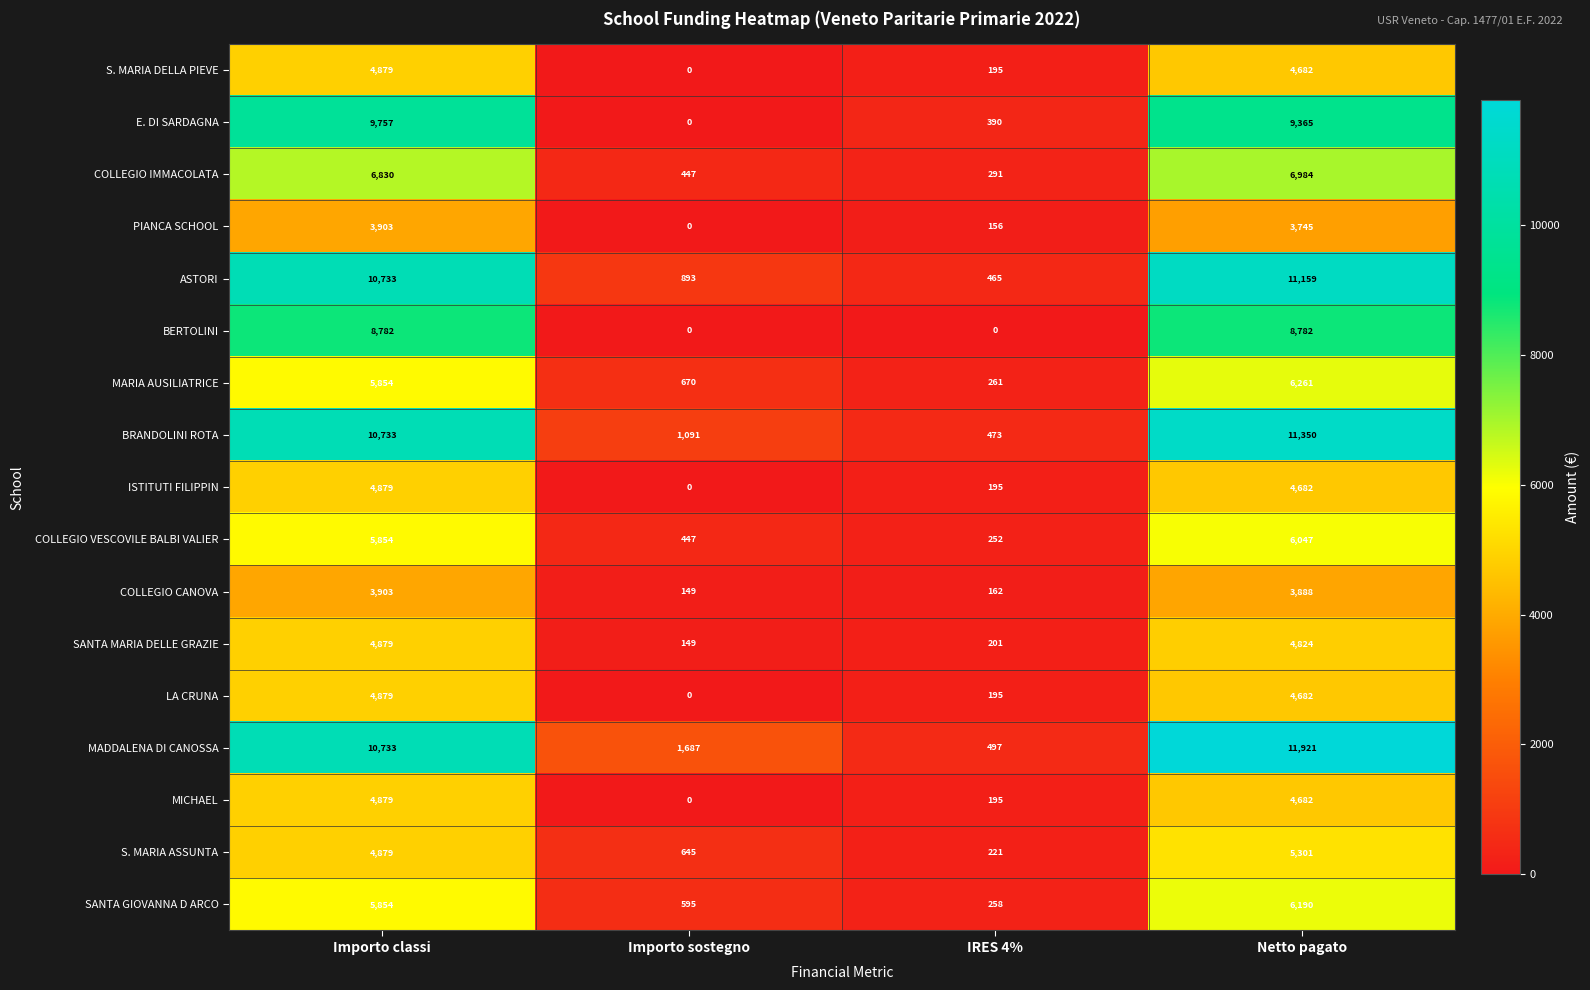

What is the maximum value shown in the chart?

11921